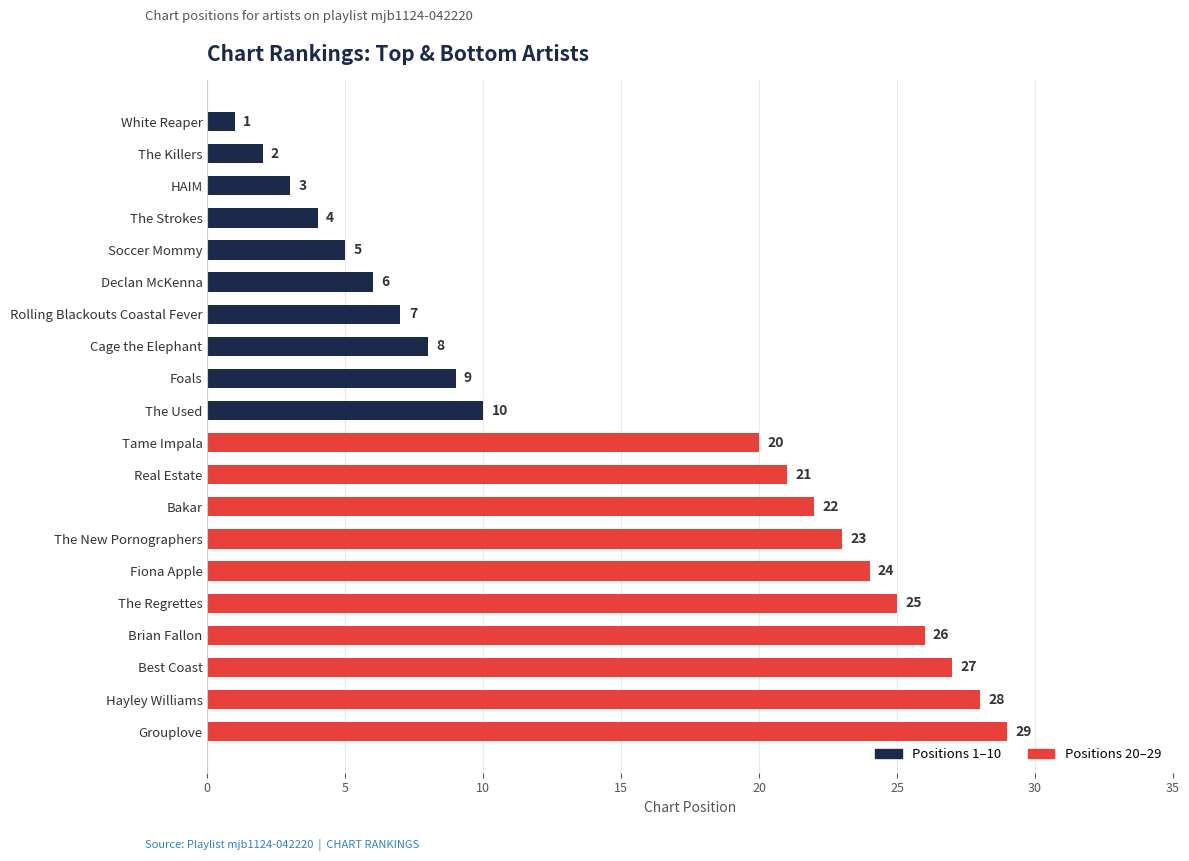

Which has a higher value, HAIM or Cage the Elephant?

Cage the Elephant